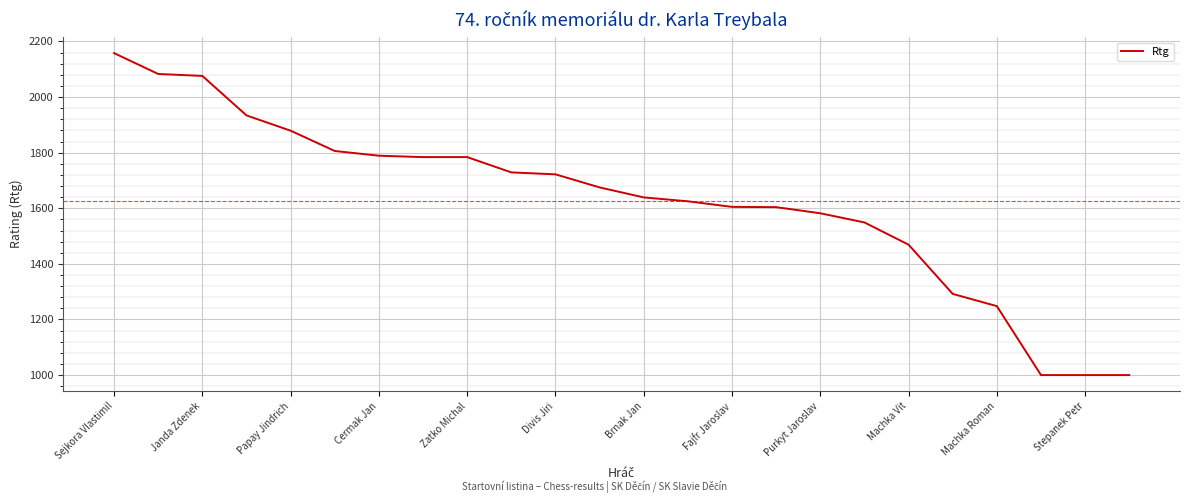

What is the minimum value shown in the chart?

1000